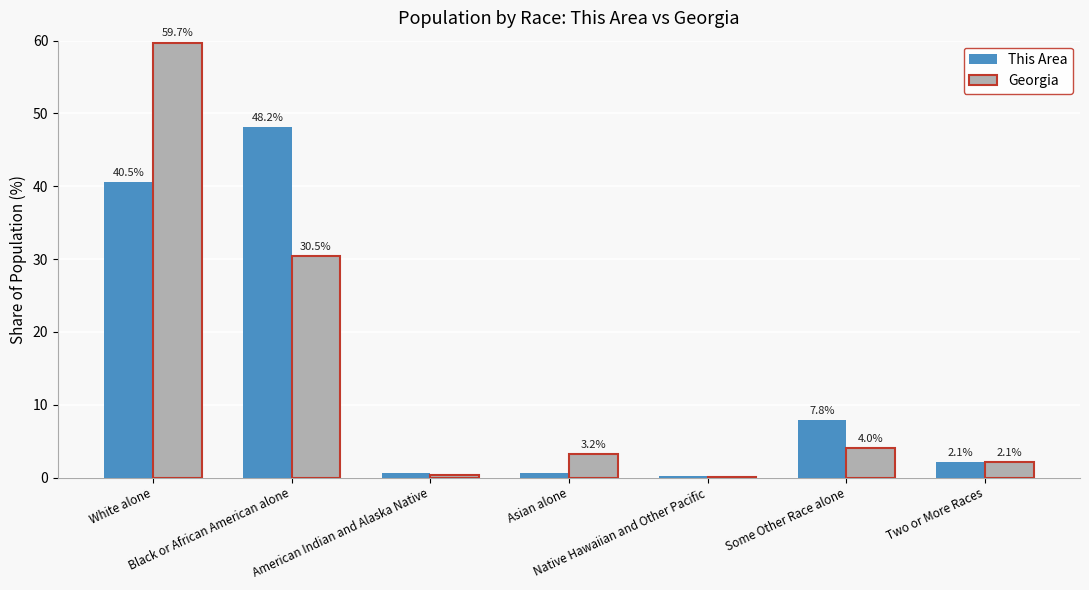

What is the maximum value shown in the chart?

59.7